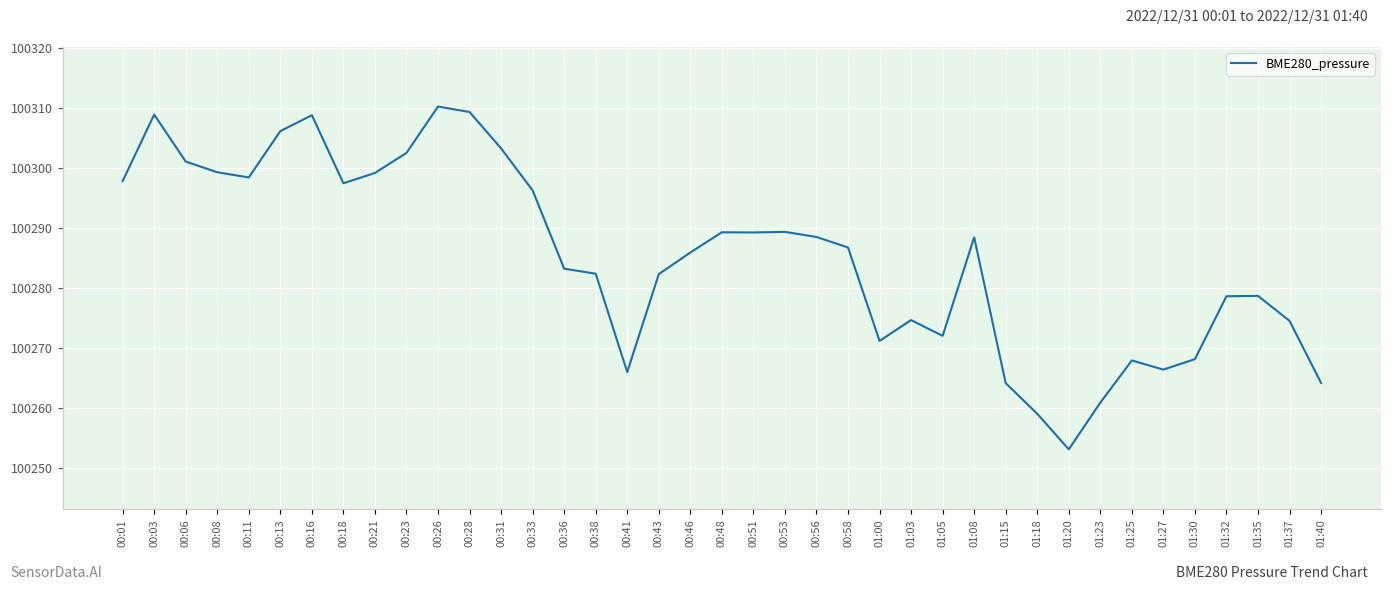

True or false: the data shows 47744.8 at 00:13.

False